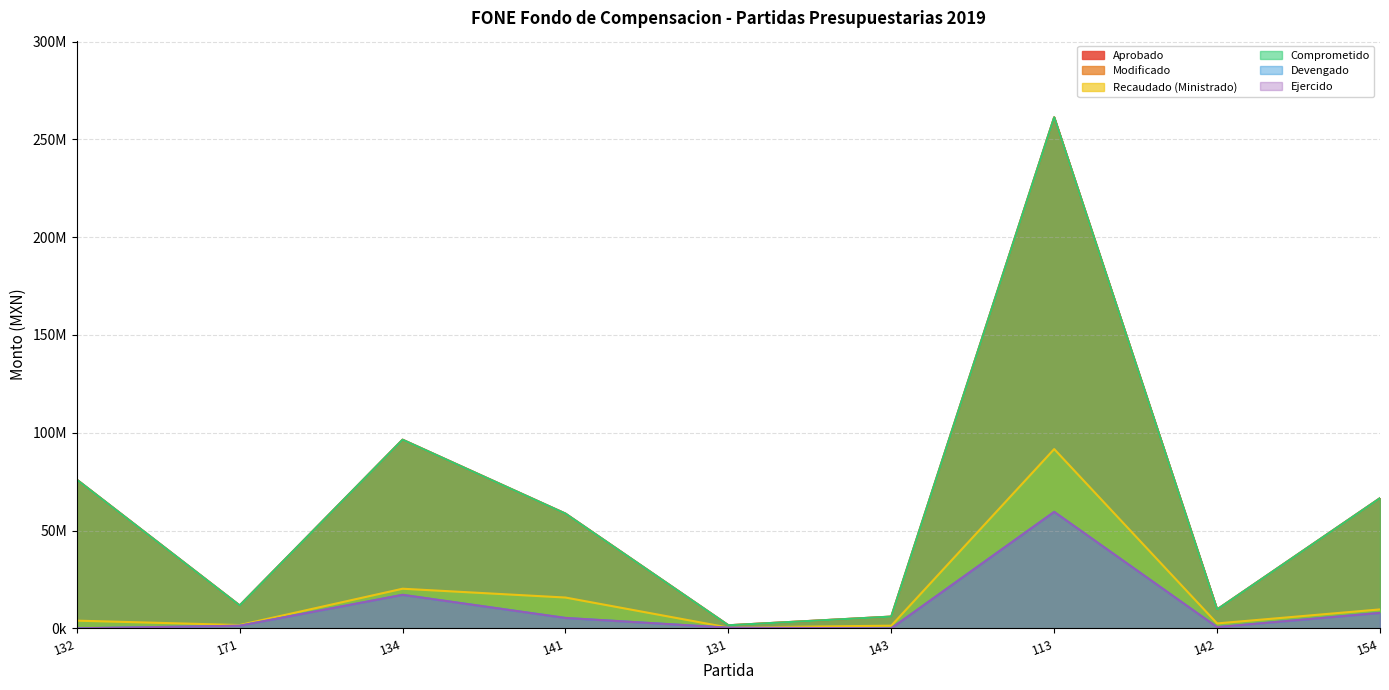

Between 141 and 154, which is larger?

154